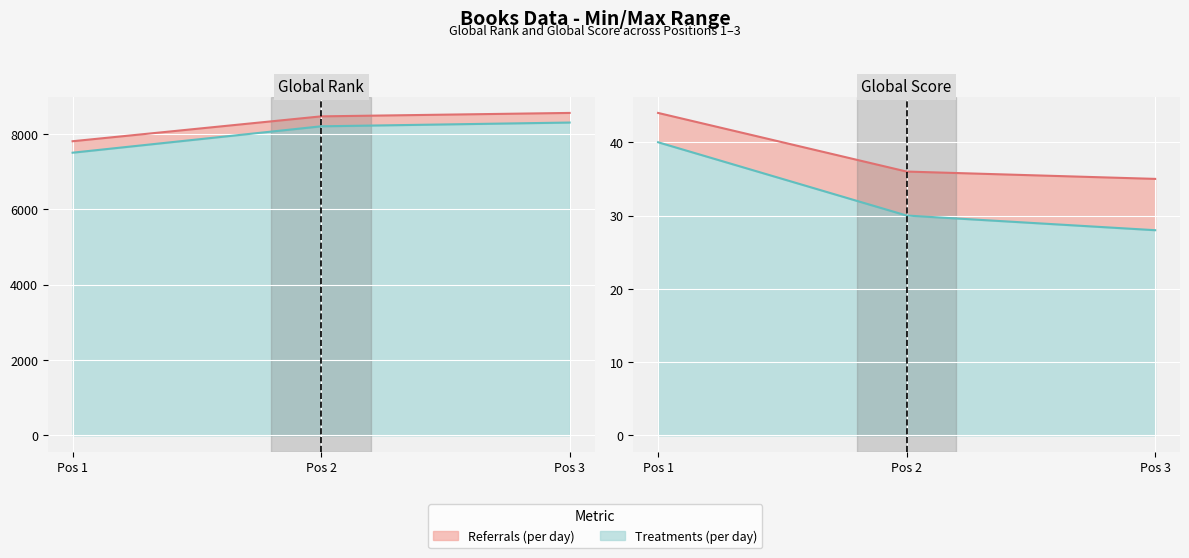

List the series in order of their overall mean, highest first.

Global Rank, Global Score